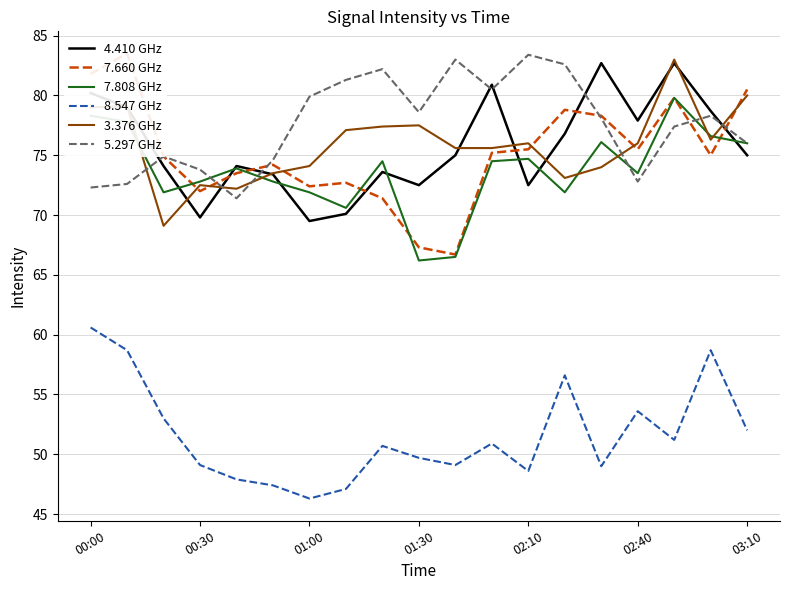

True or false: 8.547 GHz and 5.297 GHz cross at least once.

False